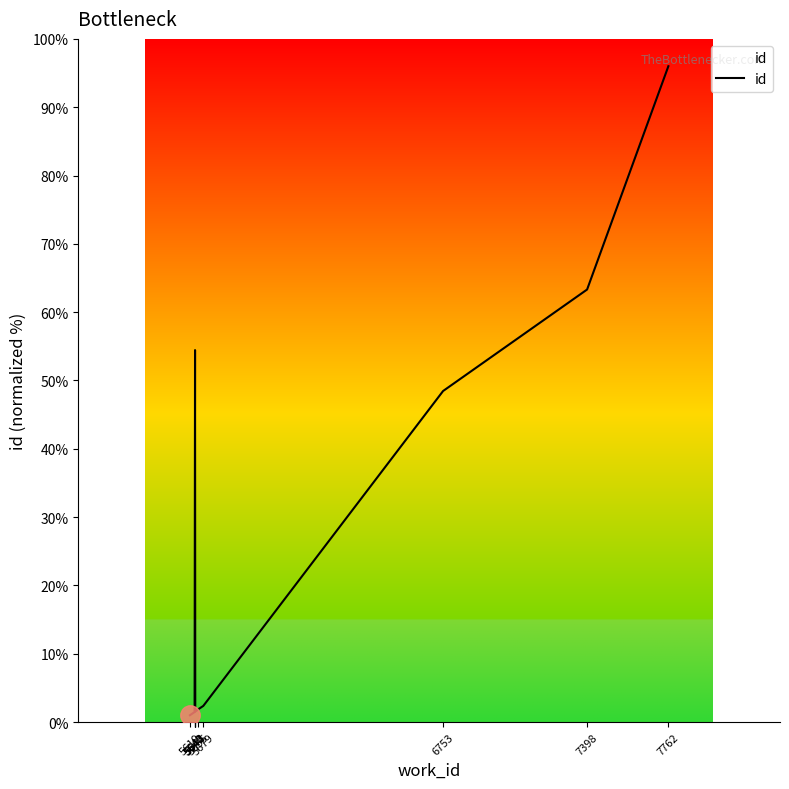

How many values are below 2?

5